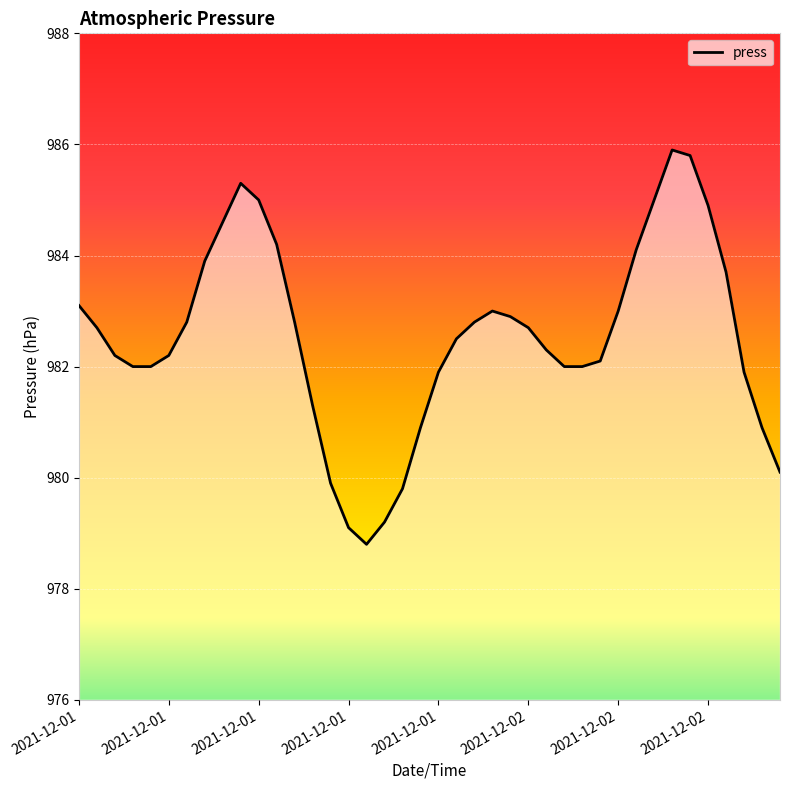

Is this an area chart (filled region under the line)?

No